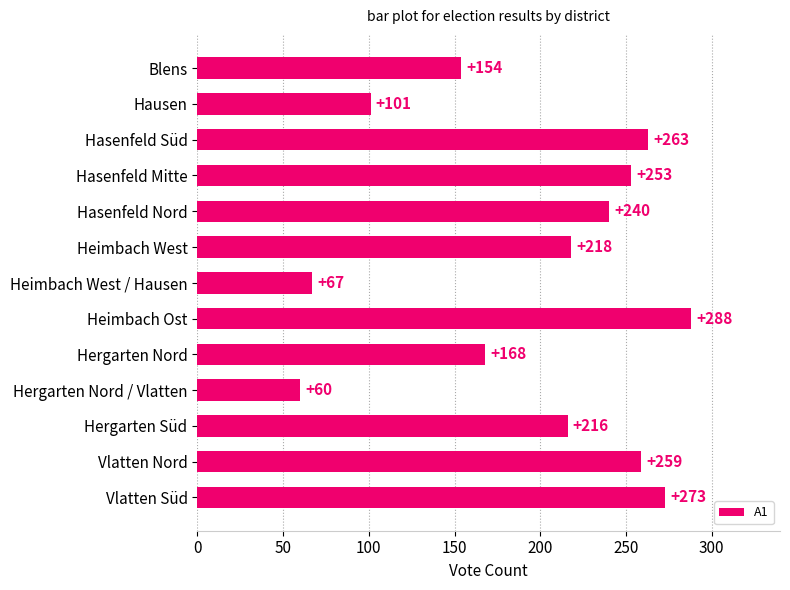

At which category does the chart reach its peak across all series?

Heimbach Ost